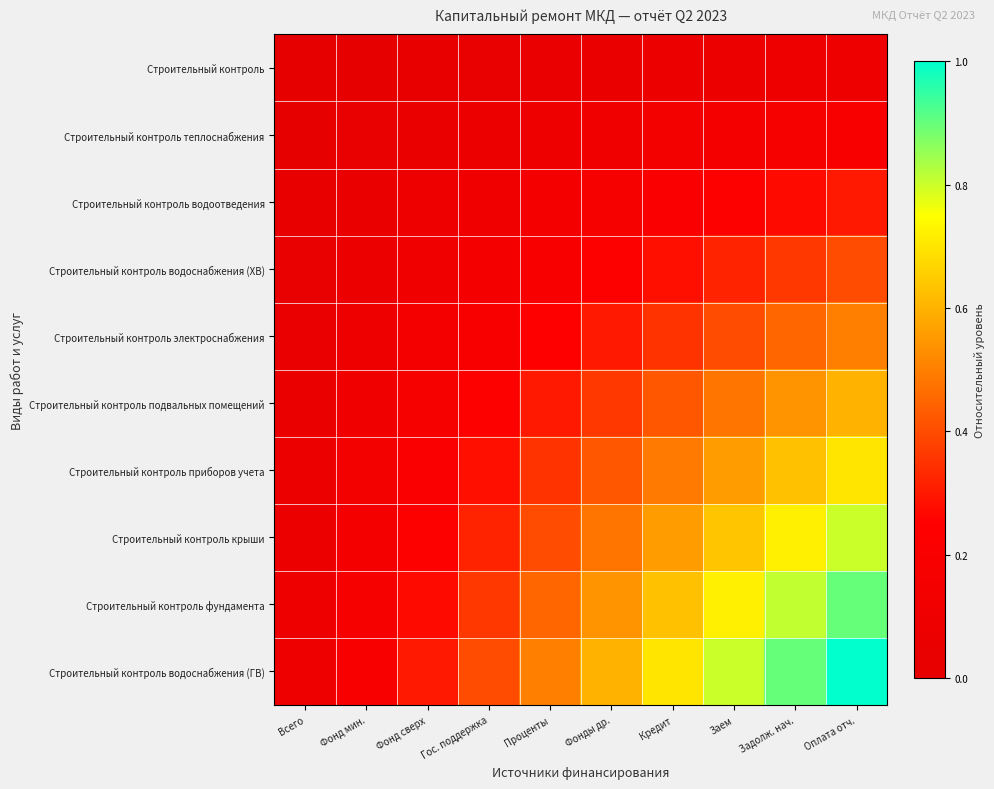

Which series has the largest range (max minus min)?

Строительный контроль водоснабжения (ГВ)